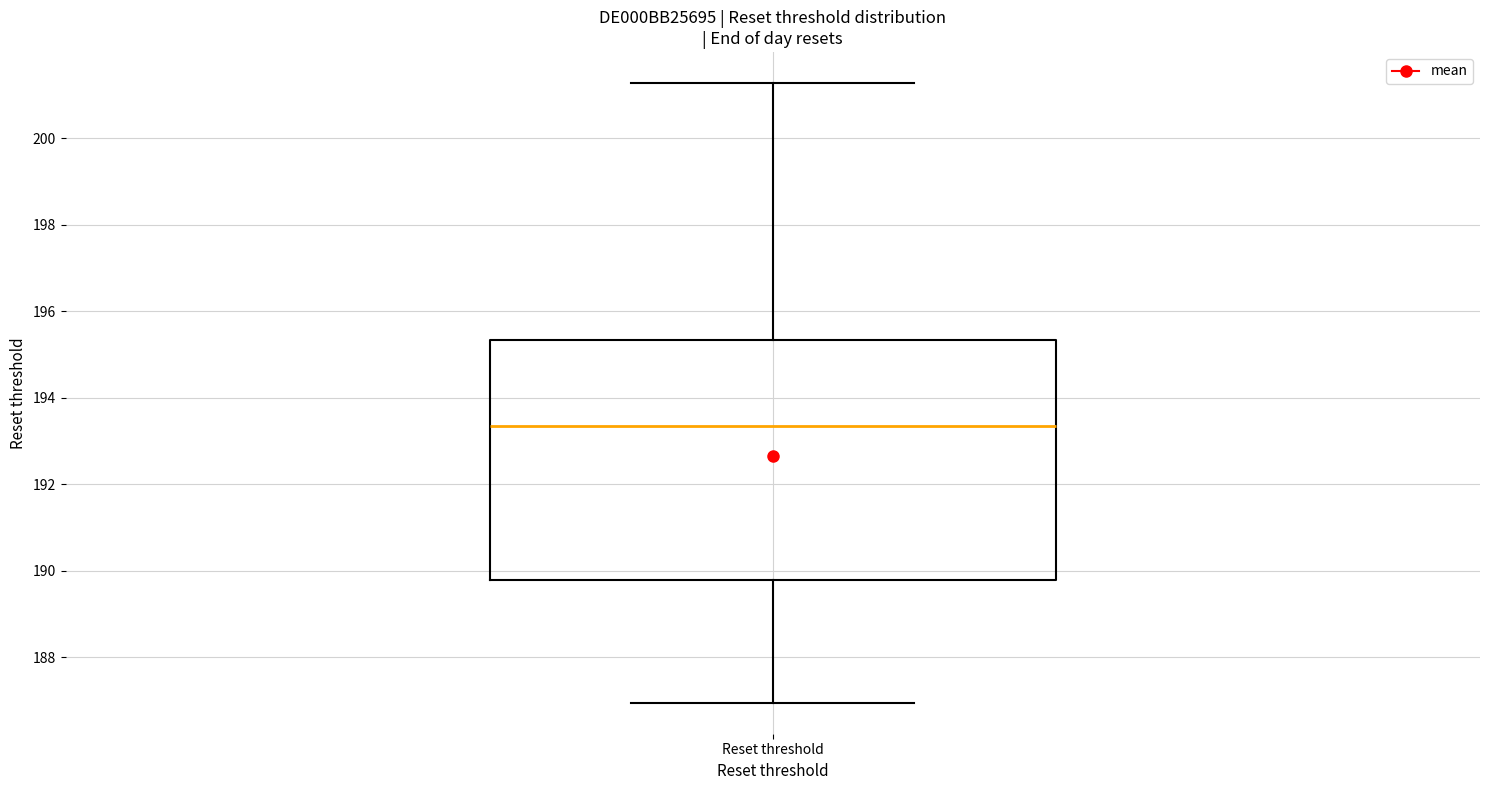

Read this box plot against the y-axis: the position of the median line, the range covered by the box, and the ends of both whiskers. The values are not printed on the chart, so give them approximately, as read against the axis.

median 193.4, box 189.8 to 195.4, whiskers 187.0 to 201.2